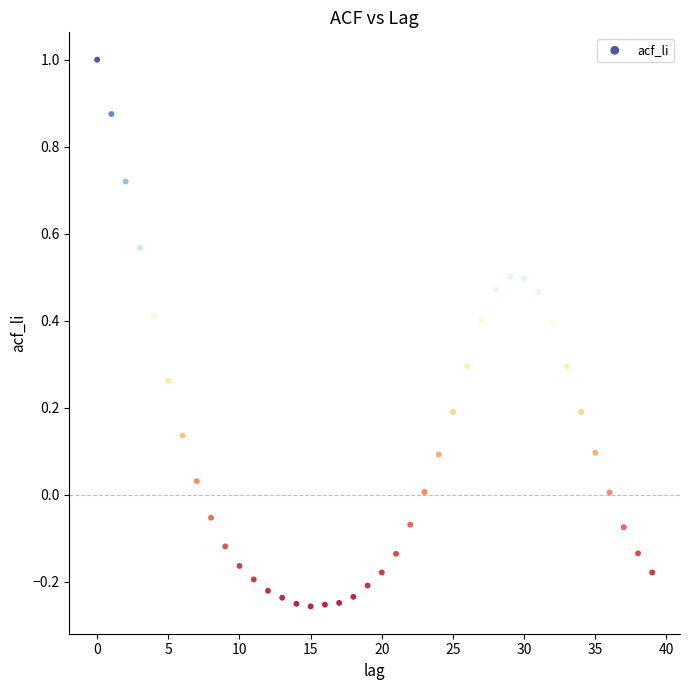

What is the range of Y values (max minus min)?

1.3